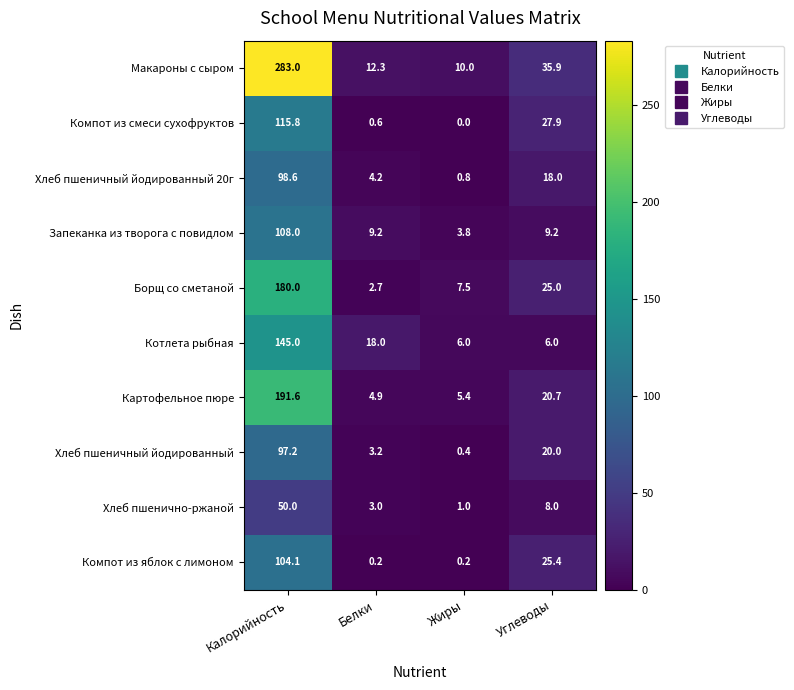

What is the difference between the Компот из смеси сухофруктов values at Углеводы and Белки?

27.3